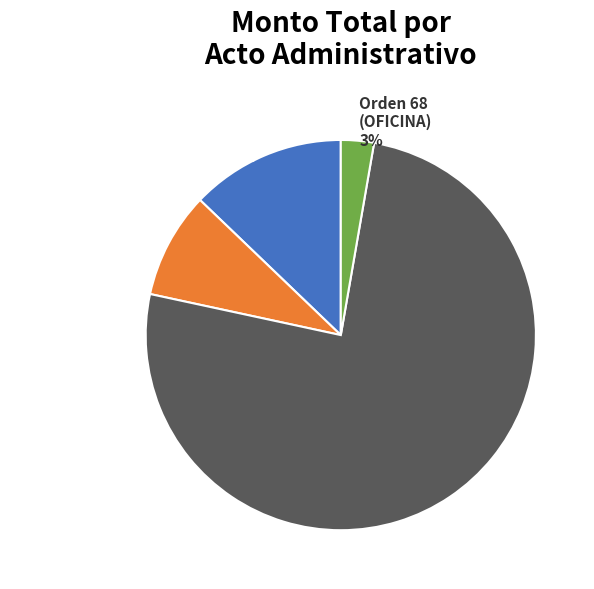

Between Orden 63 (REPUESTOS) and Orden 66 (TEXTILES), which is larger?

Orden 66 (TEXTILES)